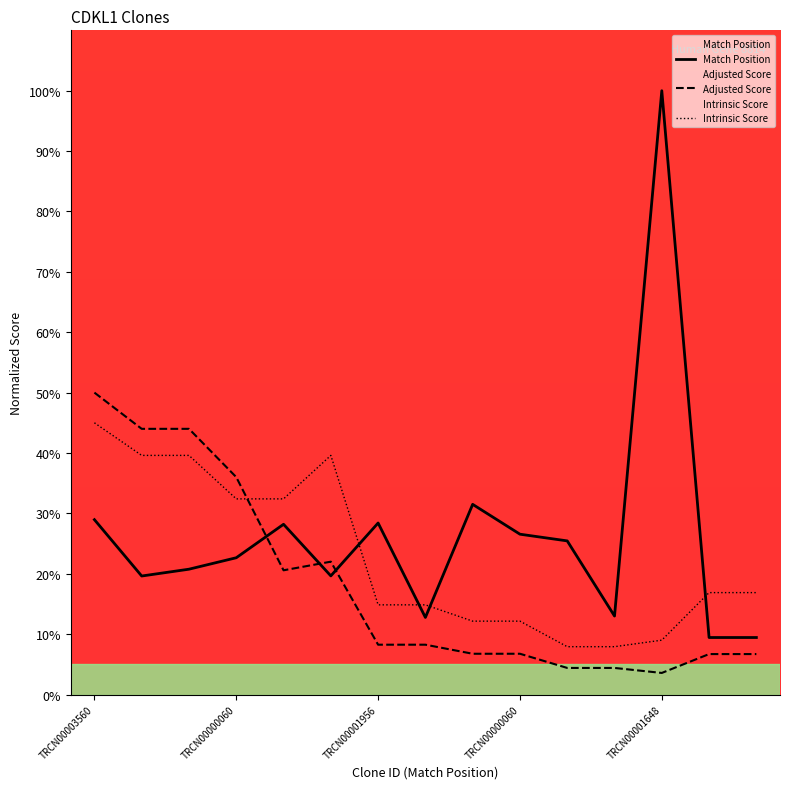

What is the average value of the Intrinsic Score series?

22.7